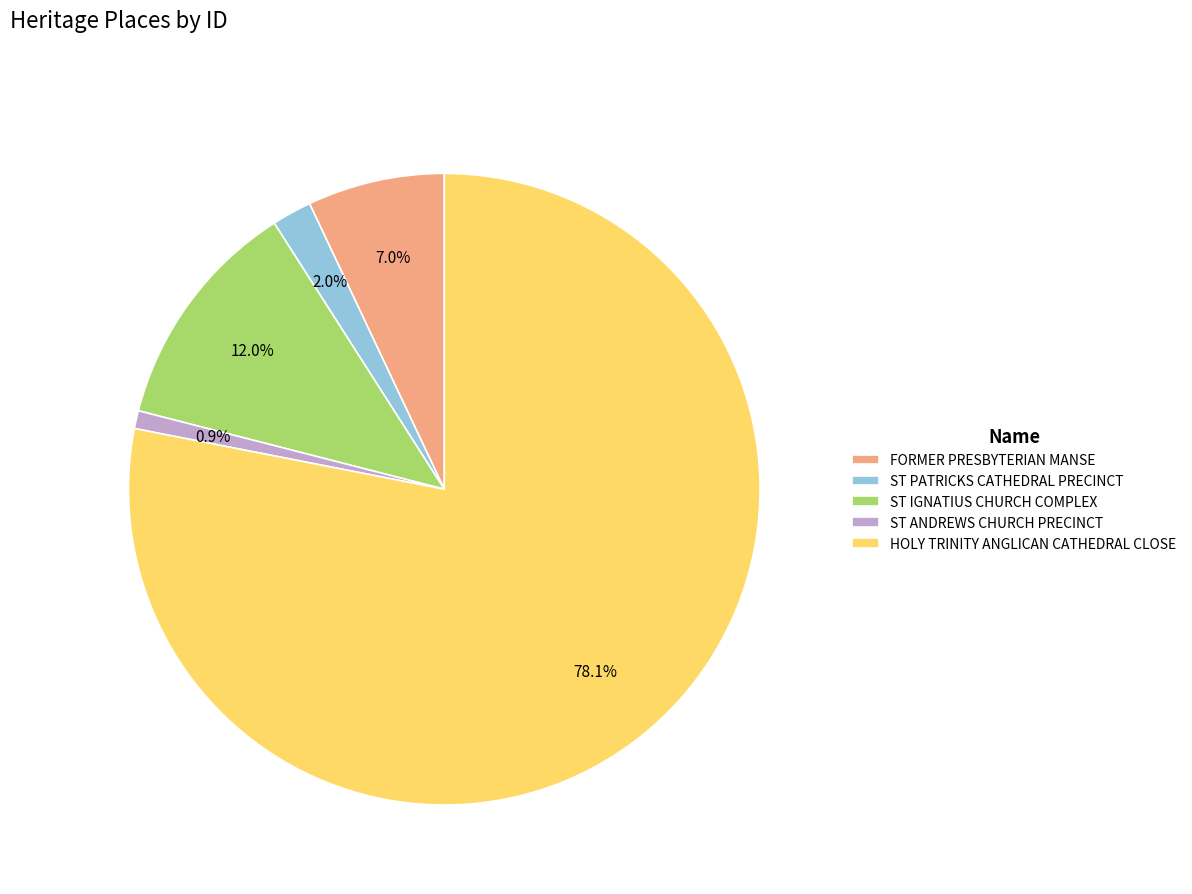

What percentage is the ST IGNATIUS CHURCH COMPLEX slice, to the nearest percent?

12%